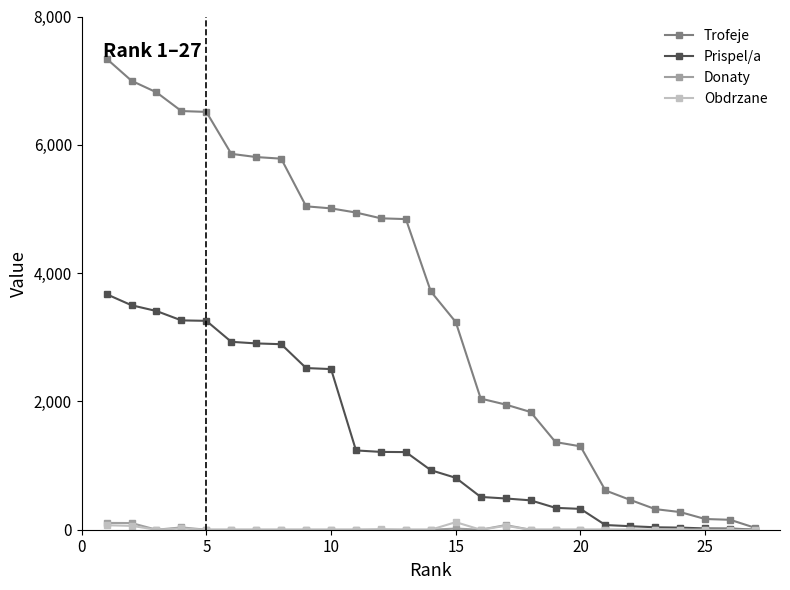

What is the maximum value shown in the chart?

7342